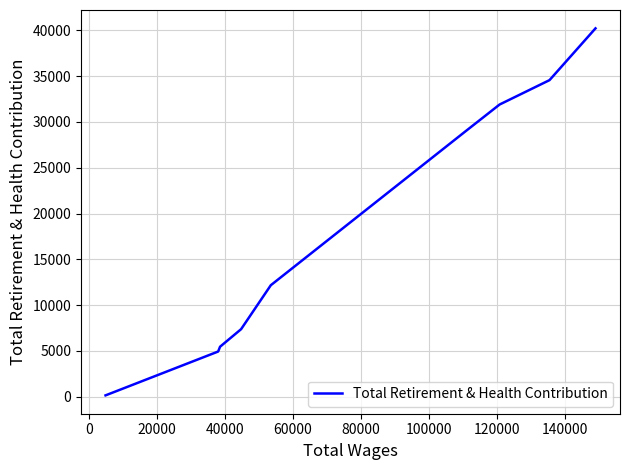

What is the greatest value displayed?

40222